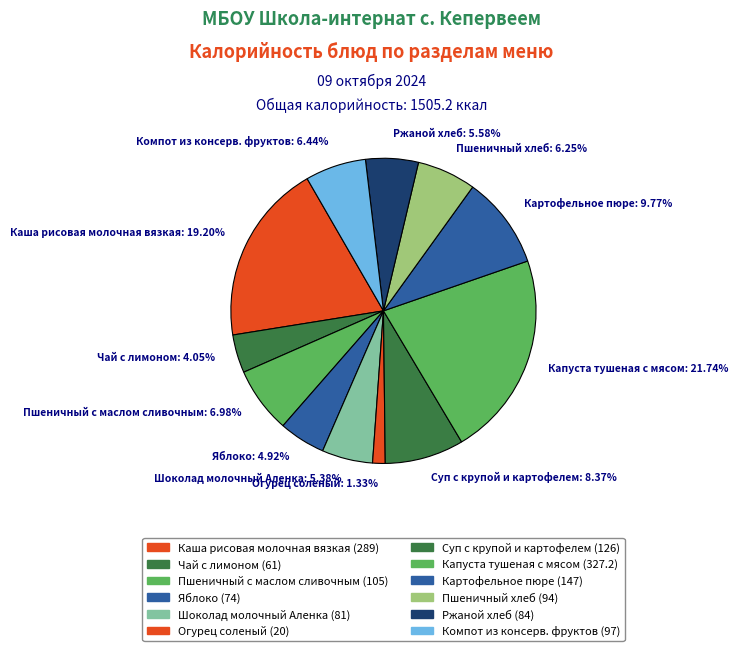

Which slice is the smallest?

Огурец соленый